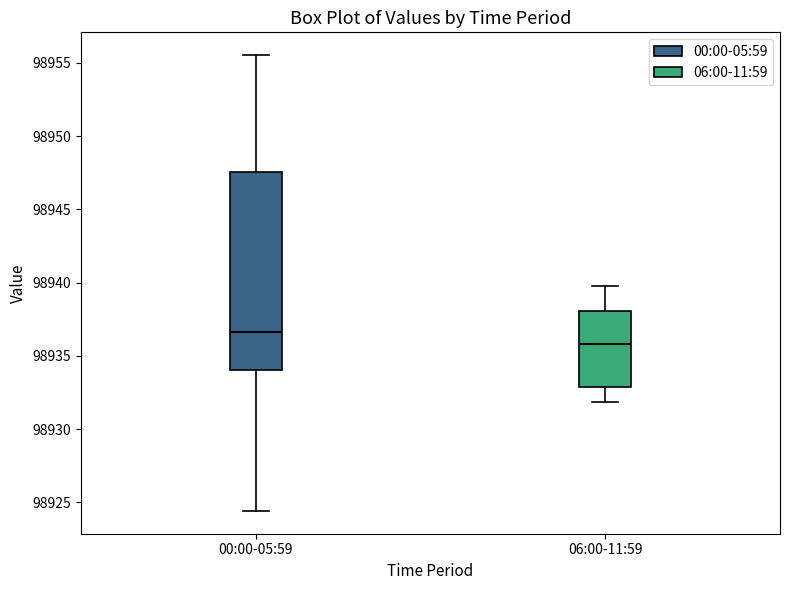

Which box has the highest median line?

00:00-05:59